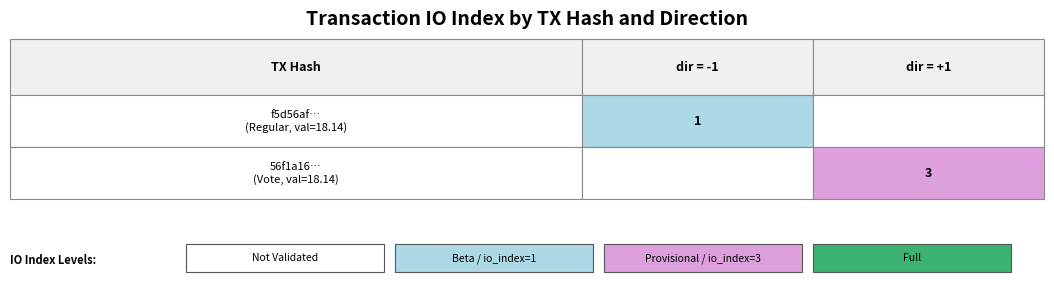

Read the f5d56af56aa0ae2b8a672a2c4465e5b1… value at 1.

1